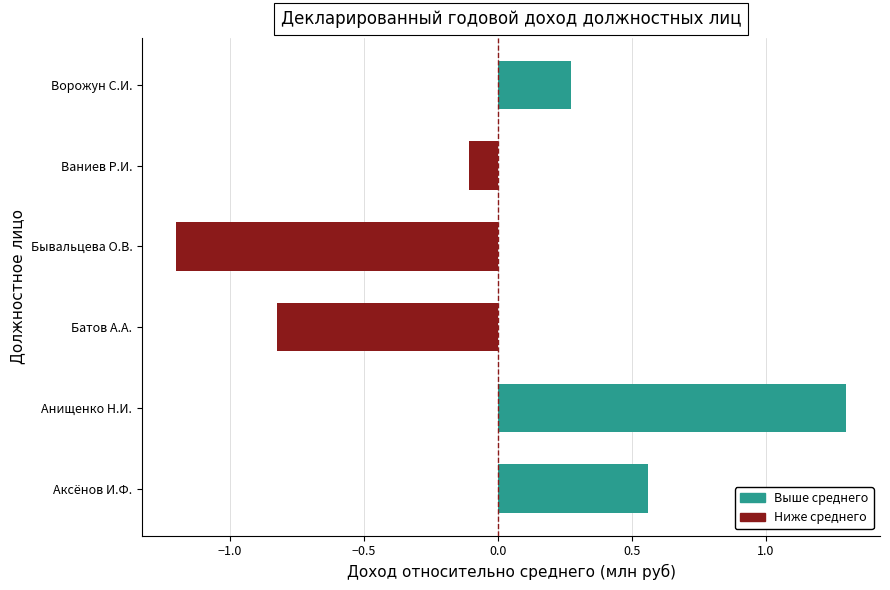

True or false: the data shows -0.8 at Батов А.А..

True